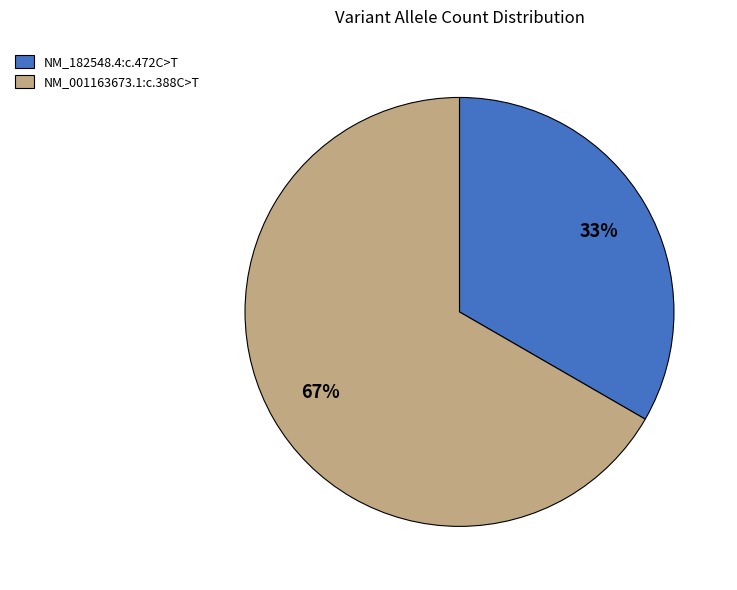

Is there any slice that represents more than half of the pie?

Yes